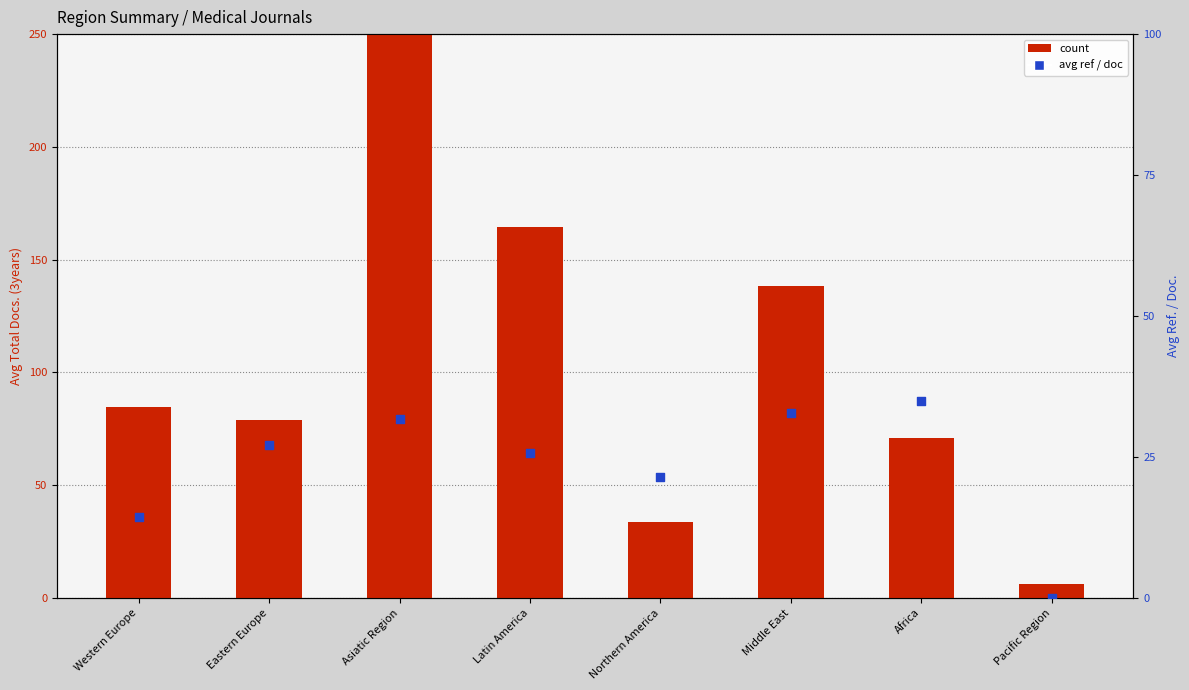

Which series has the largest total across all categories?

count